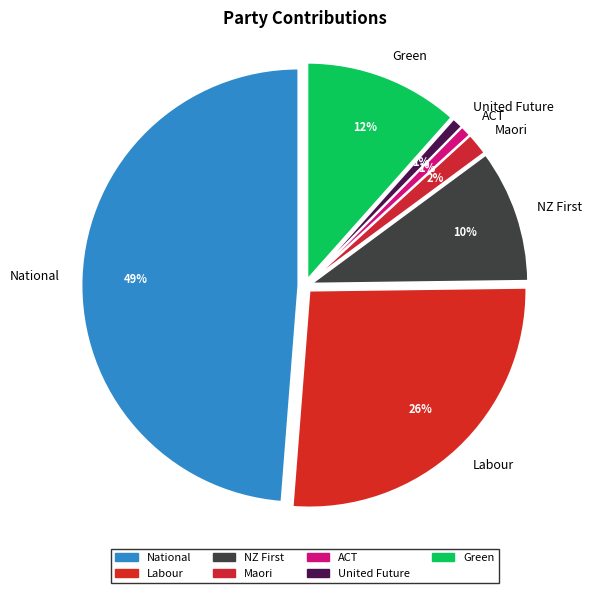

Does any single category account for the majority?

No